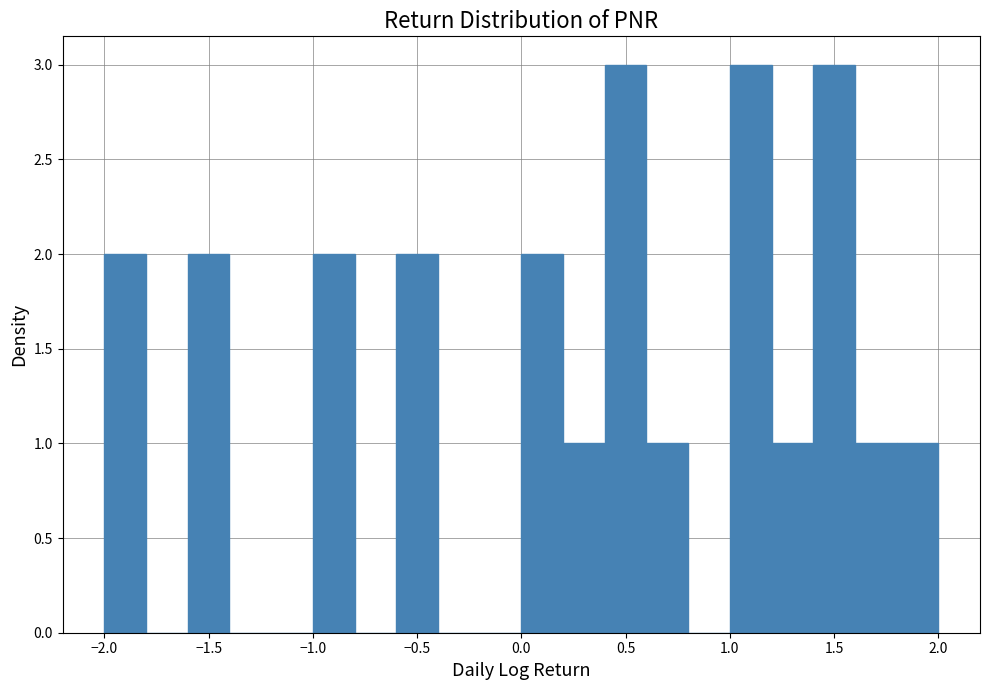

How tall is the bar that spans 1.2 to 1.4 on the x-axis? The values are not printed on the chart, so give them approximately, as read against the axis.

1